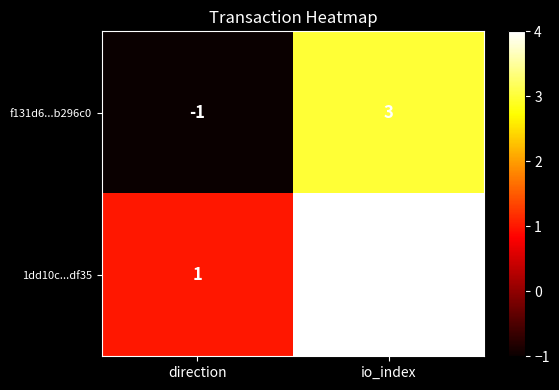

Rank the series by their average value, from highest to lowest.

1dd10c...df35, f131d6...b296c0